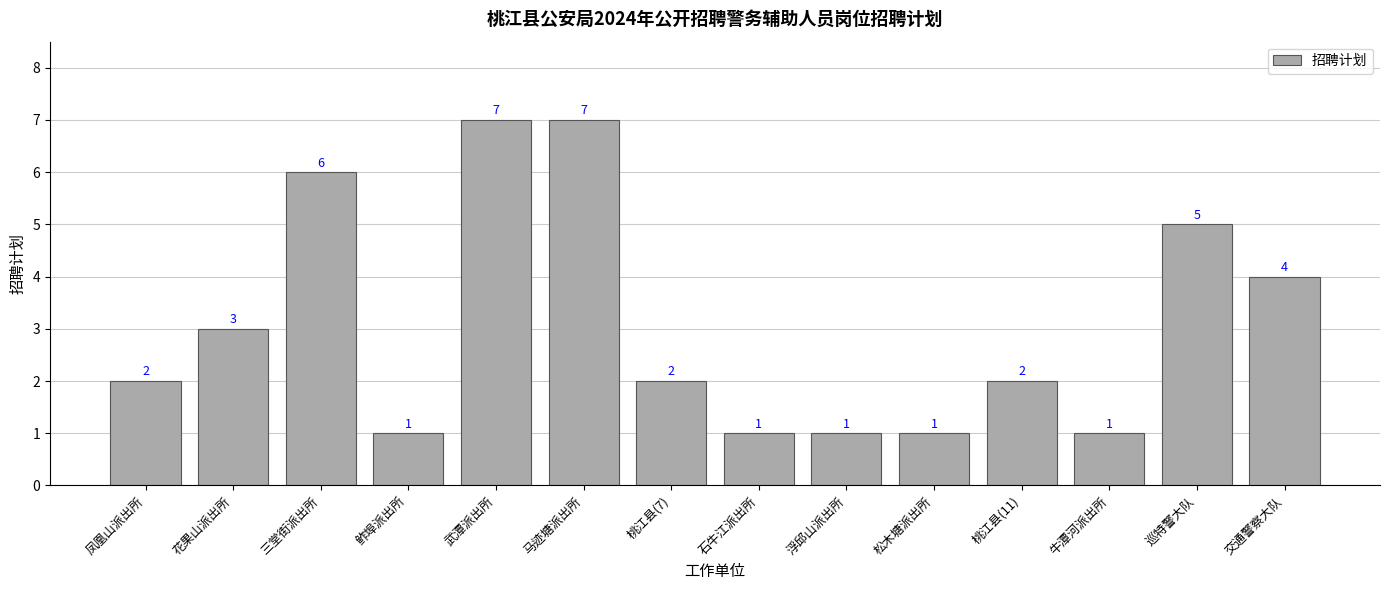

How many categories are shown in the chart?

14